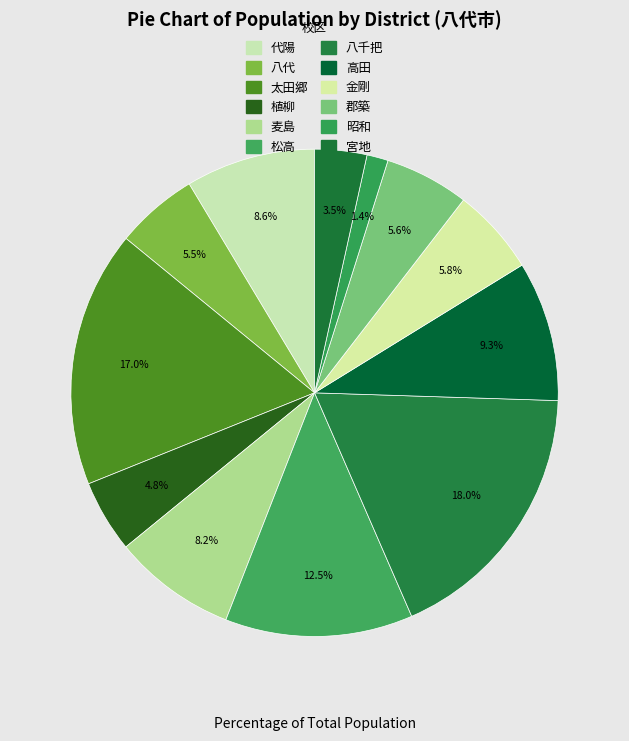

What is the largest slice in the pie chart?

八千把